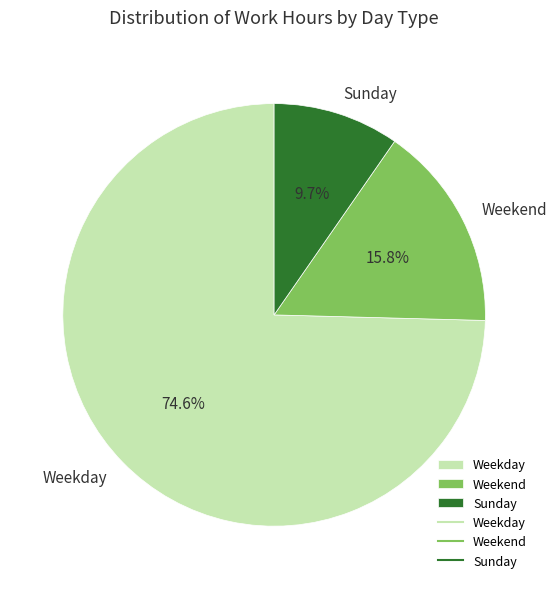

Does Weekday account for over 50% of the chart?

Yes